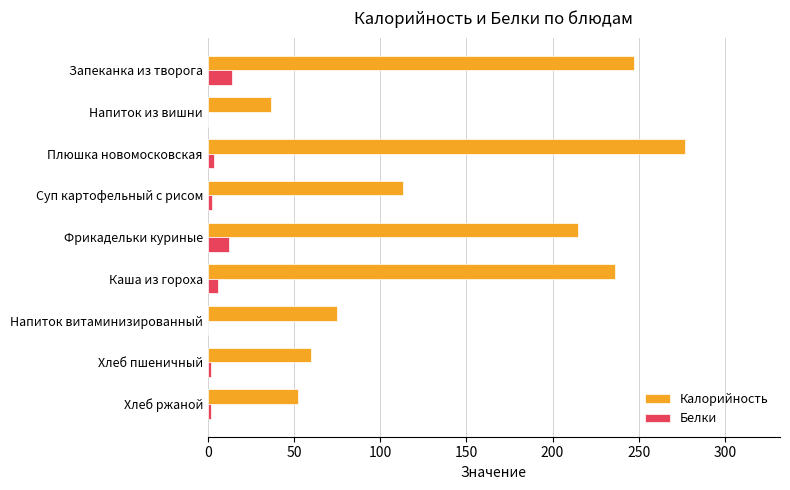

The value of Калорийность at Хлеб ржаной is 52.2. True or false?

True